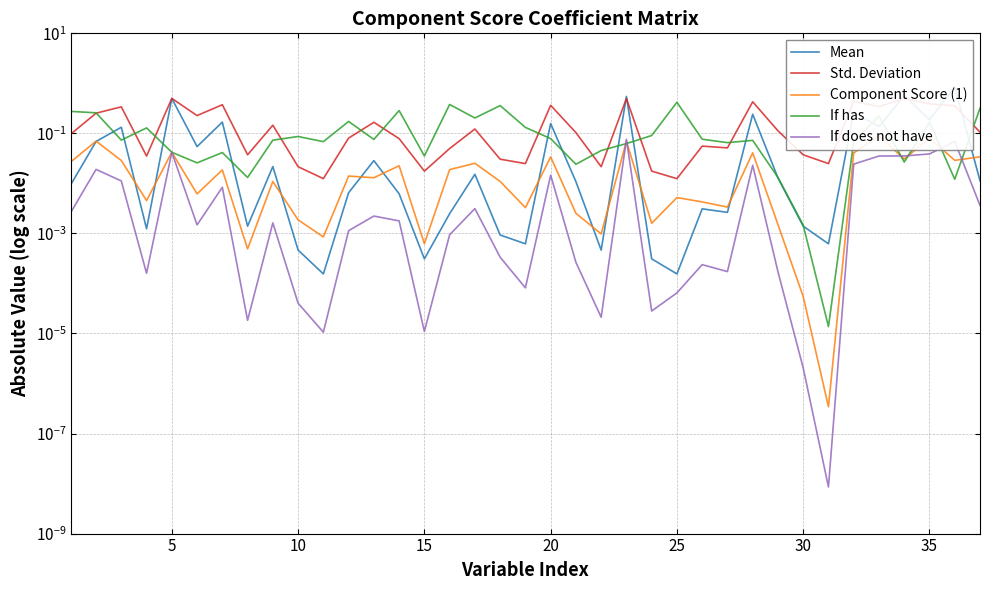

Does the chart display data point markers on the line(s)?

No